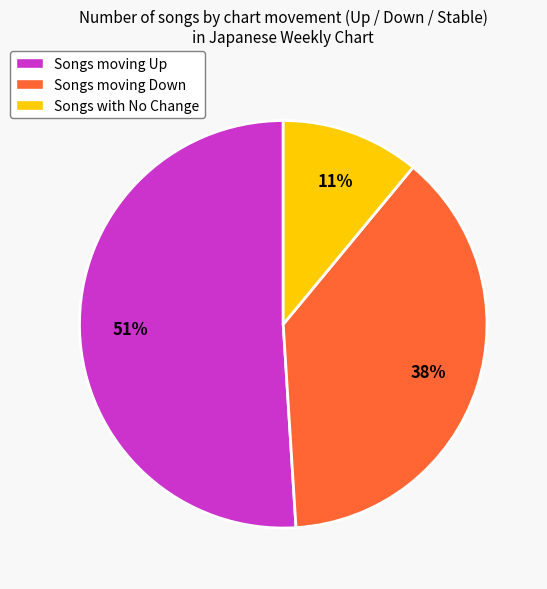

Which slice represents more than half of the pie?

Songs moving Up